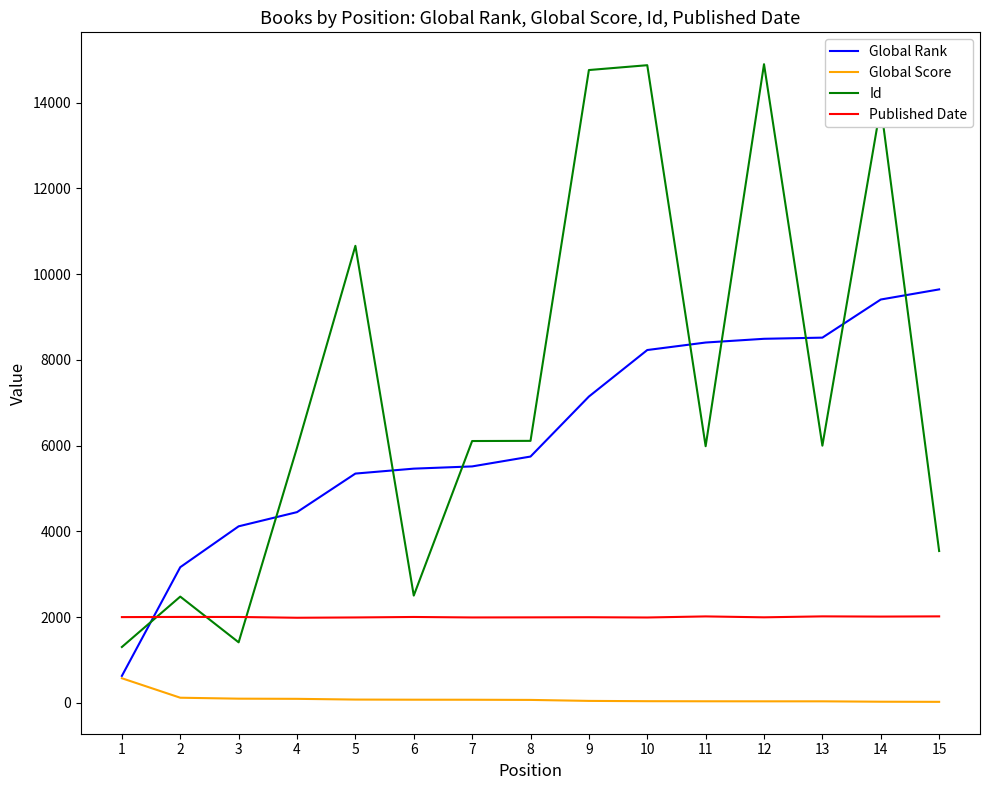

What value does the Published Date series have at 2?

2004